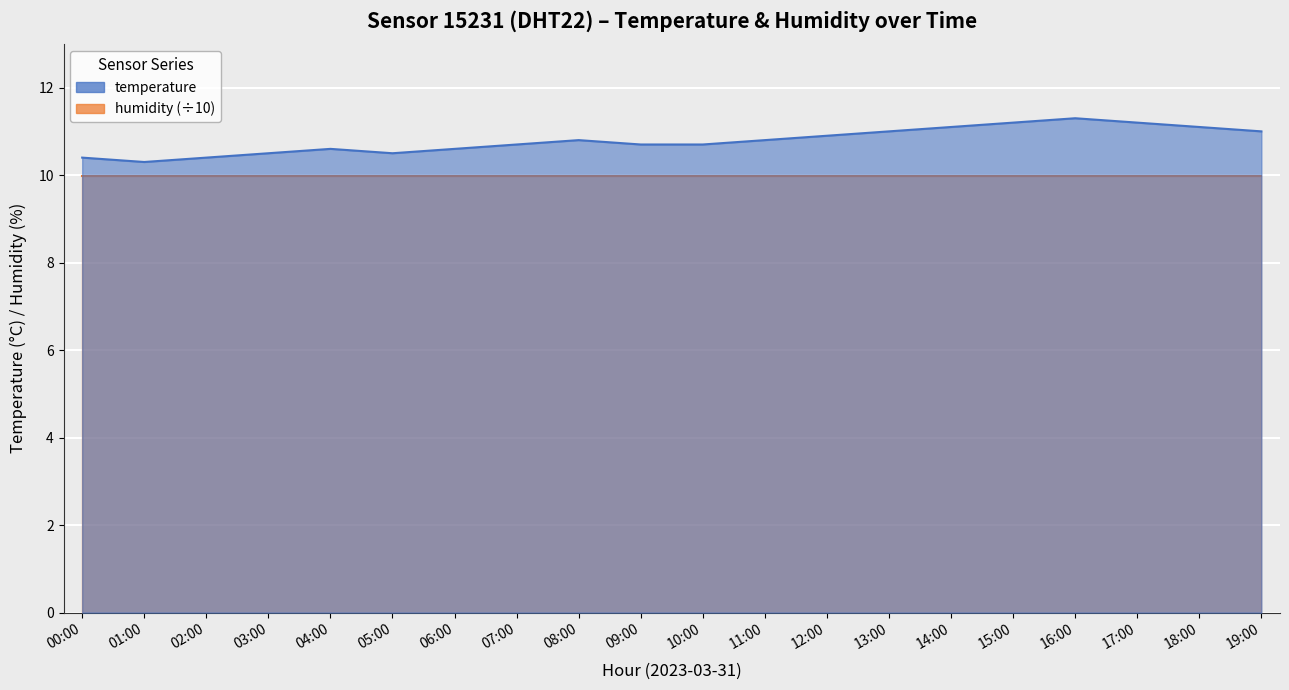

List the labels in order of value, smallest first.

01:00, 00:00, 02:00, 03:00, 05:00, 04:00, 06:00, 07:00, 09:00, 10:00, 08:00, 11:00, 12:00, 13:00, 19:00, 14:00, 18:00, 15:00, 17:00, 16:00